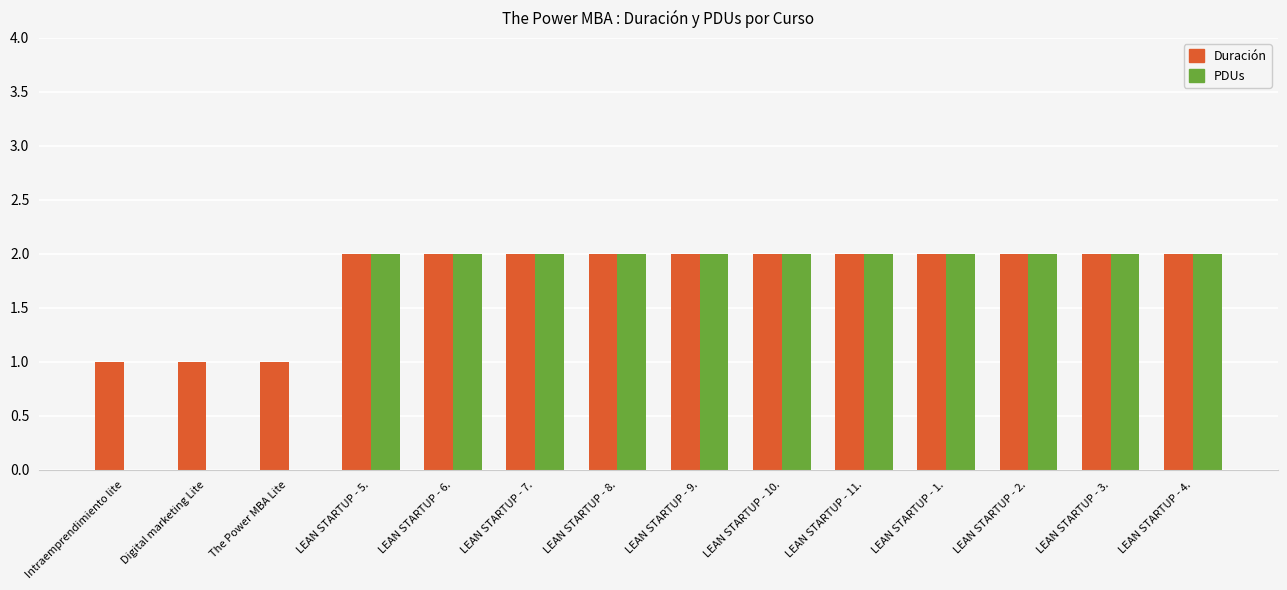

What is the sum of all Duración values?

25